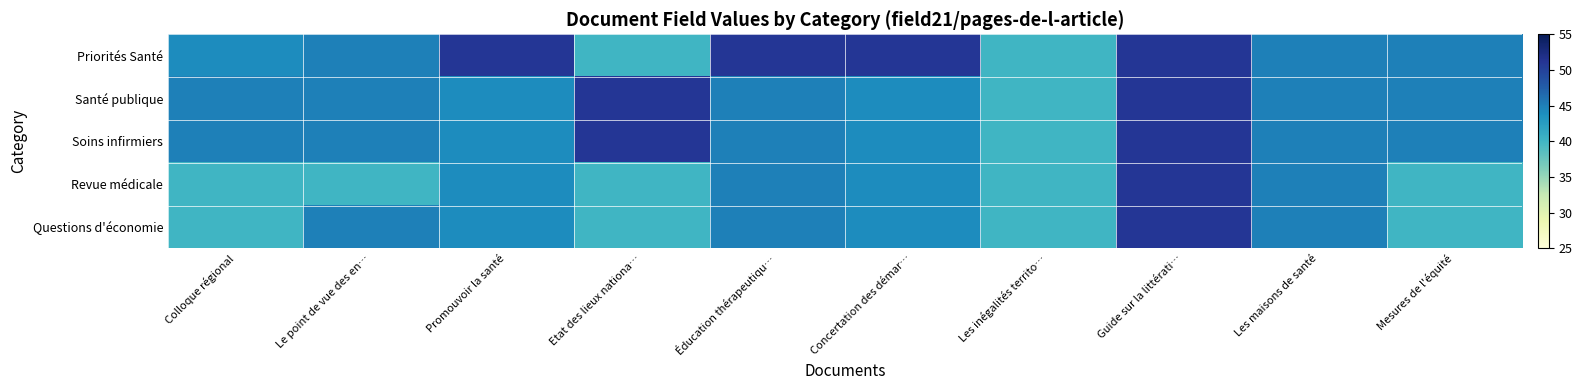

At how many categories does at least one series exceed 47?

5